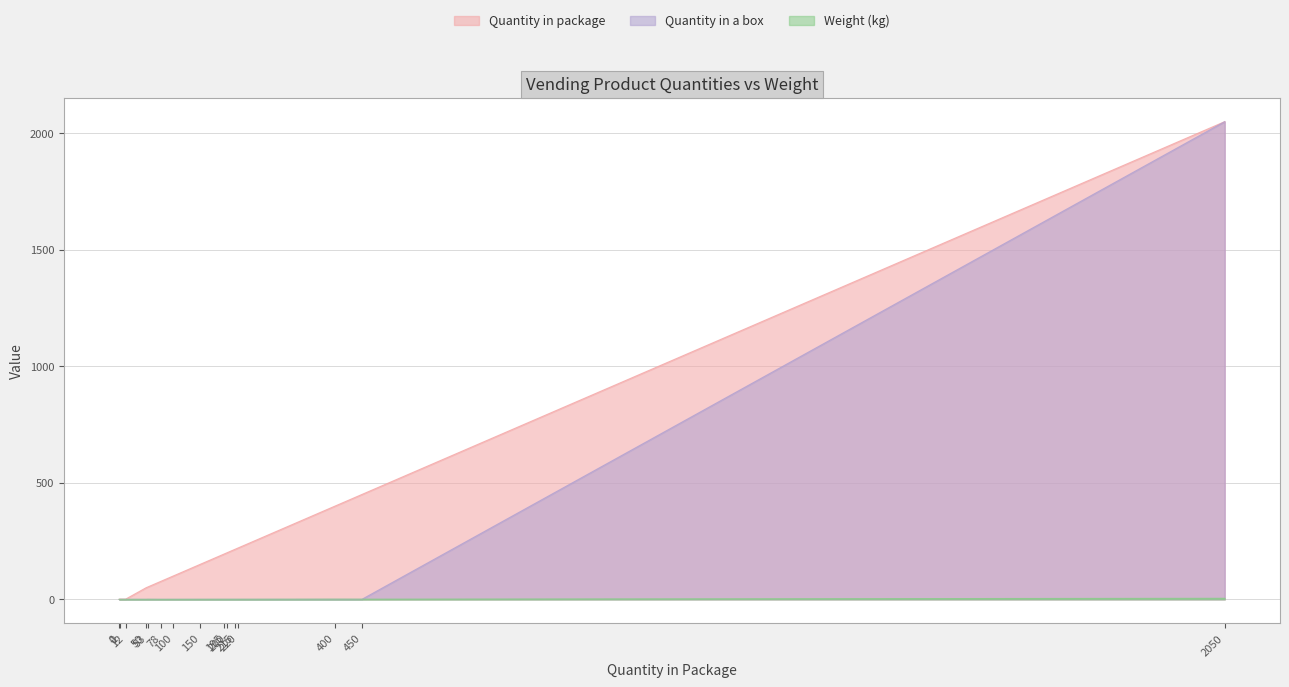

At 400, list the series in order from largest to smallest.

Quantity in package, Weight (kg), Quantity in a box